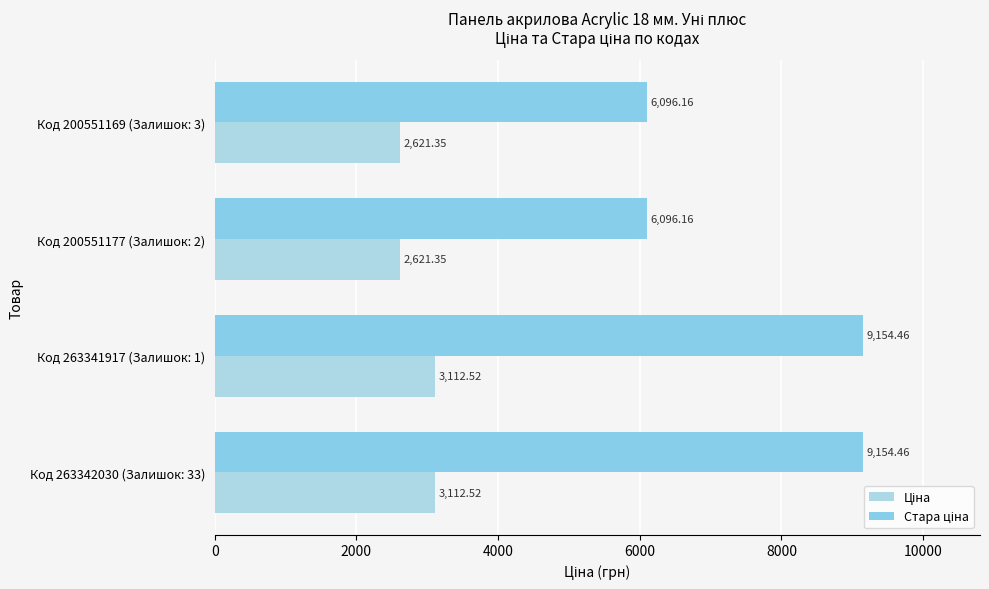

Count the number of data series in this chart.

2